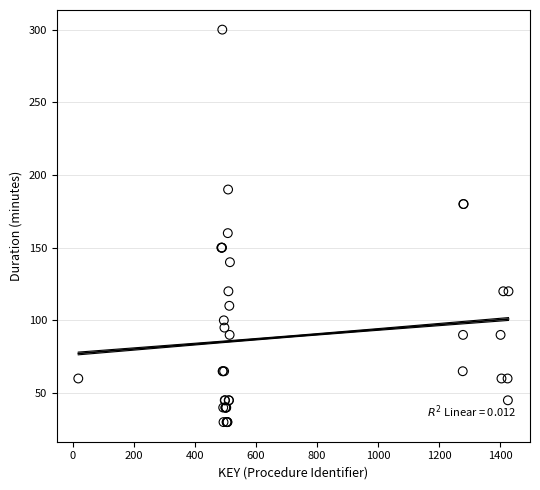

What Y value in the scatter plot is closest to 165?

160